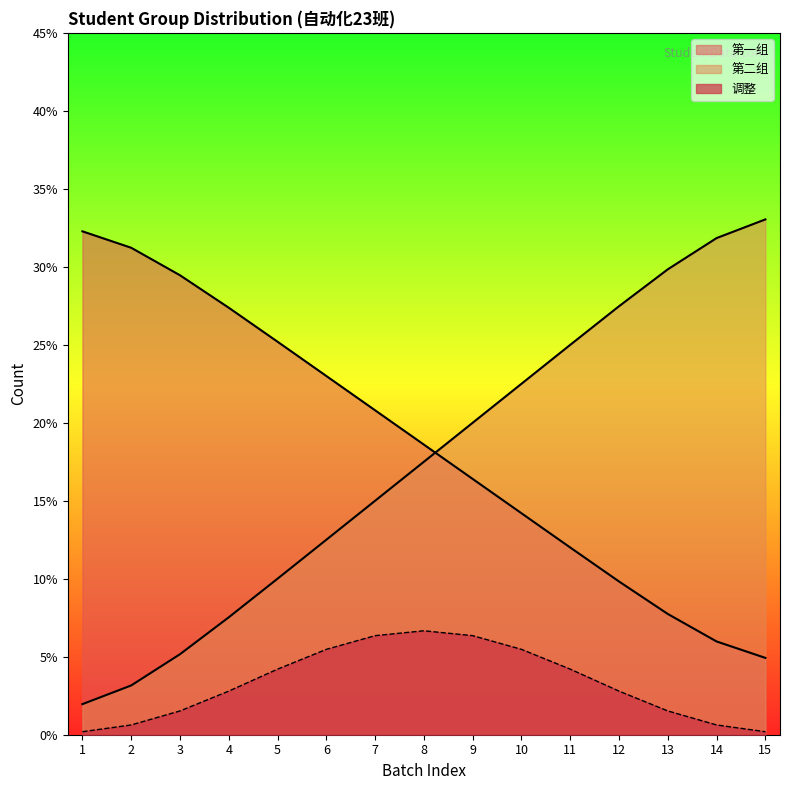

Count the number of categories in the chart.

15